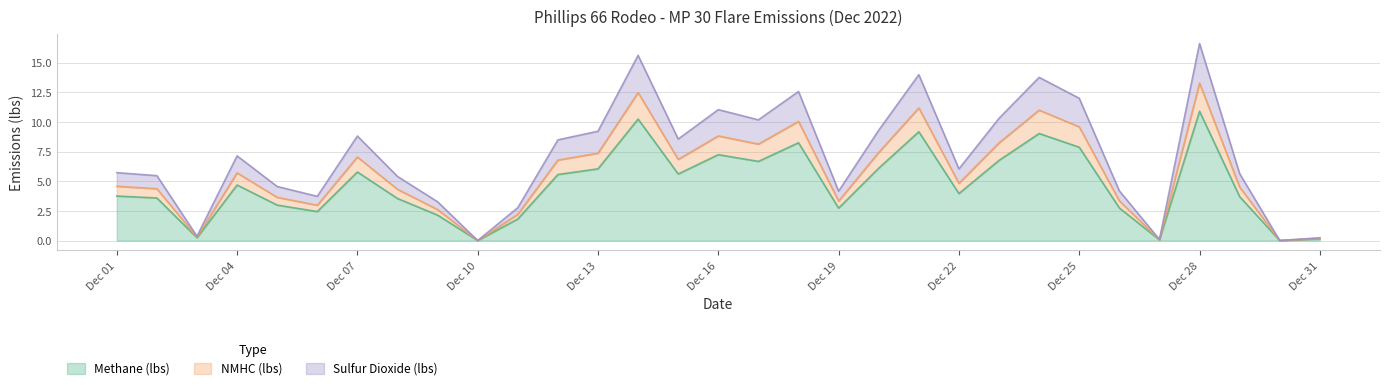

True or false: Methane (lbs) has a value of 5.8 at Dec 07.

True